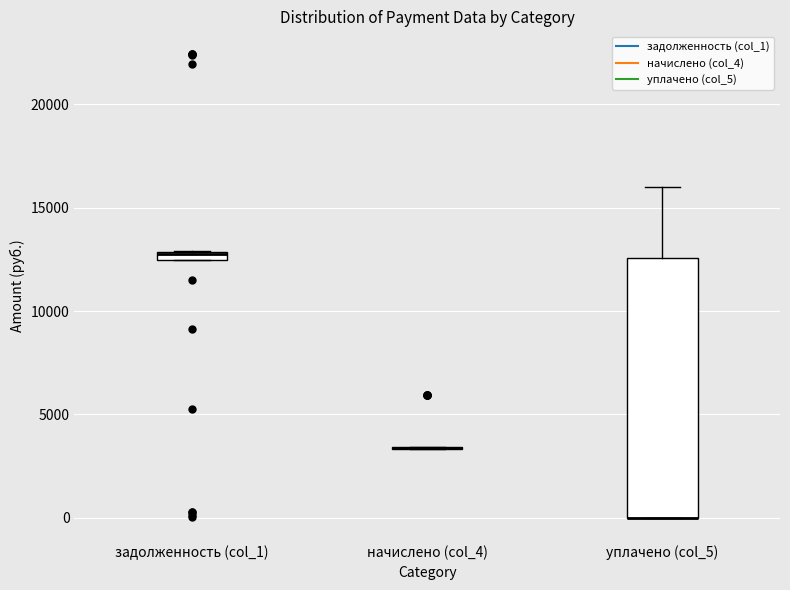

Which box is the tallest, from its lower edge to its upper edge?

уплачено (col_5)